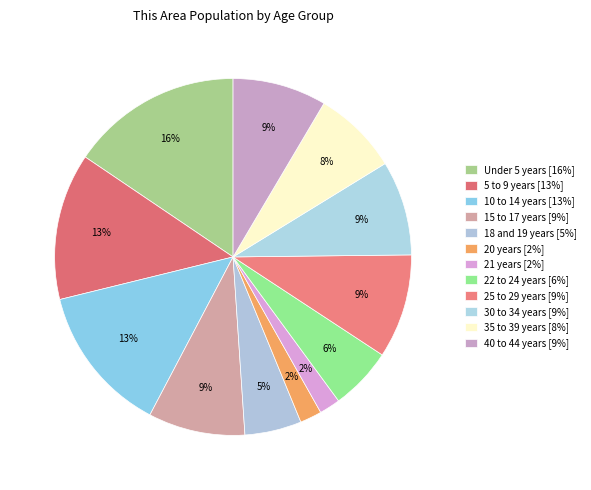

To the nearest percent, what is the difference between the largest and smallest slice percentages?

14%